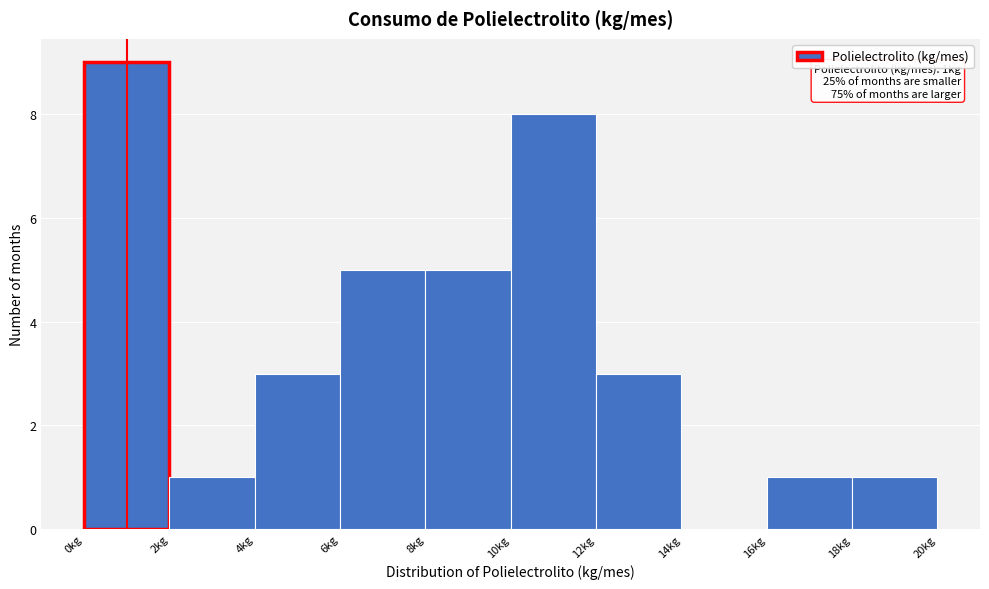

Which range on the x-axis has the tallest bar?

0 to 2